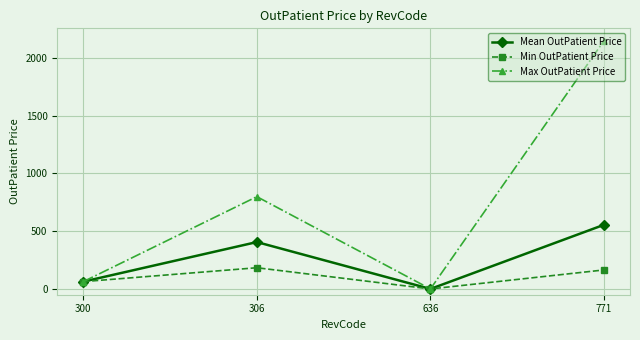

At which category is the sum across all series the highest?

771